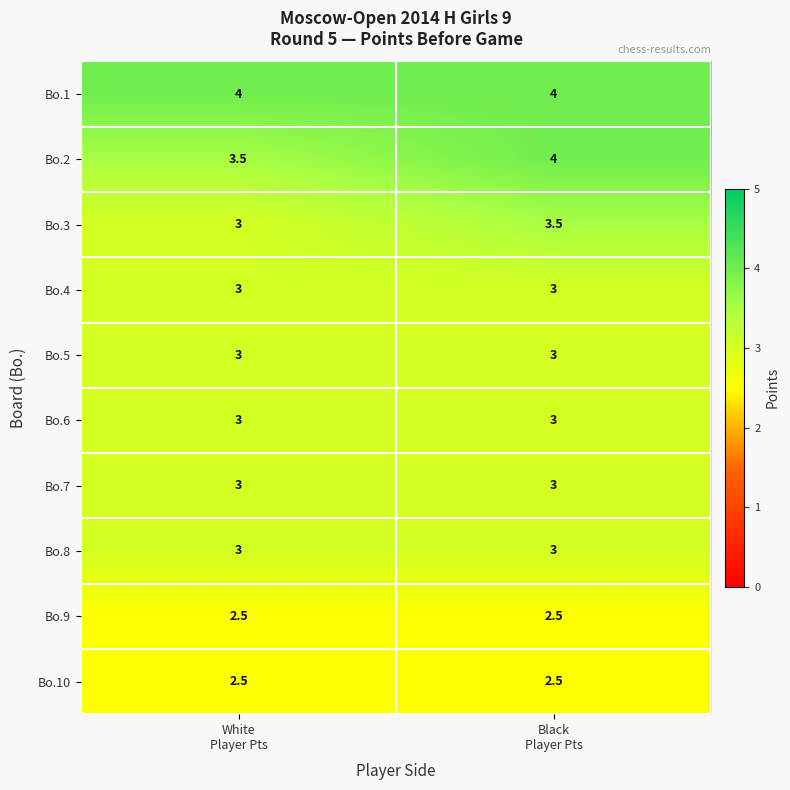

Which series has the largest total across all categories?

Bo.1